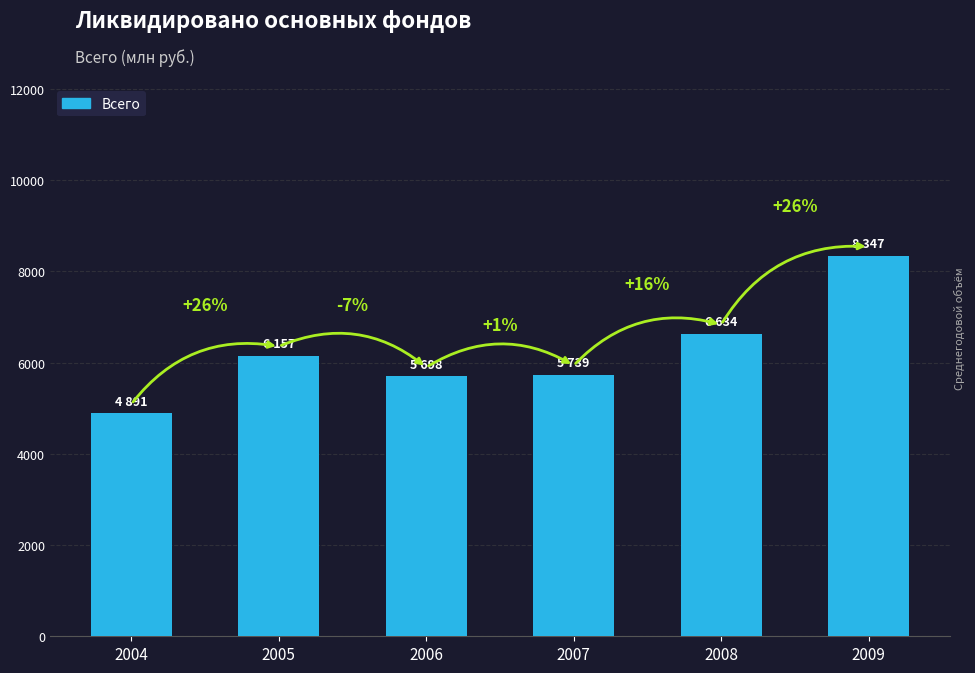

Approximately how many times larger is the value at 2009 compared to 2004?

1.7